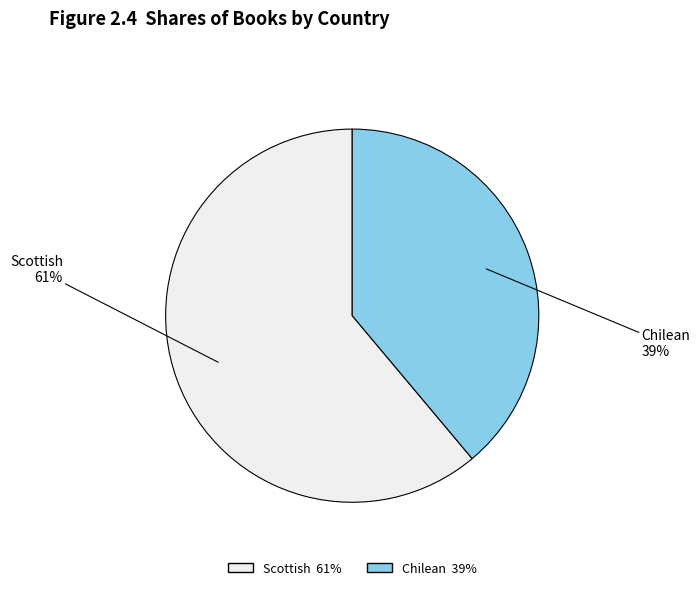

Which has a higher value, Scottish or Chilean?

Scottish